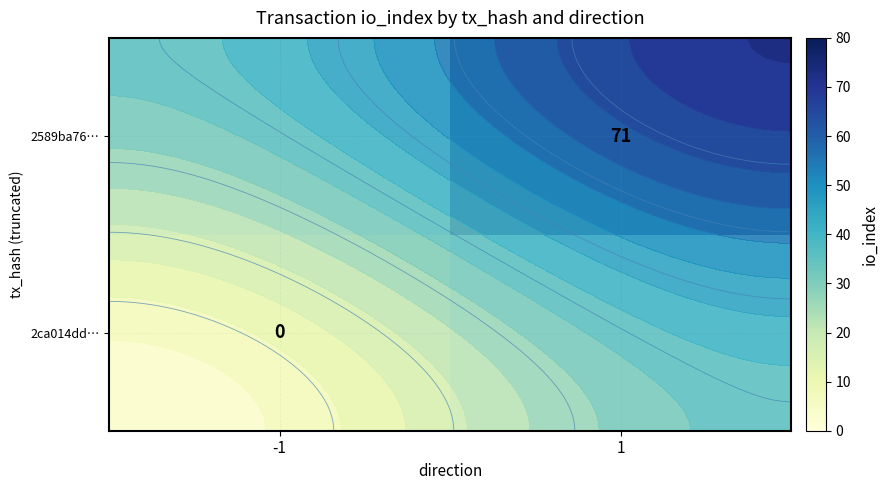

Rank the series by their average value, from lowest to highest.

2ca014dd…, 2589ba76…